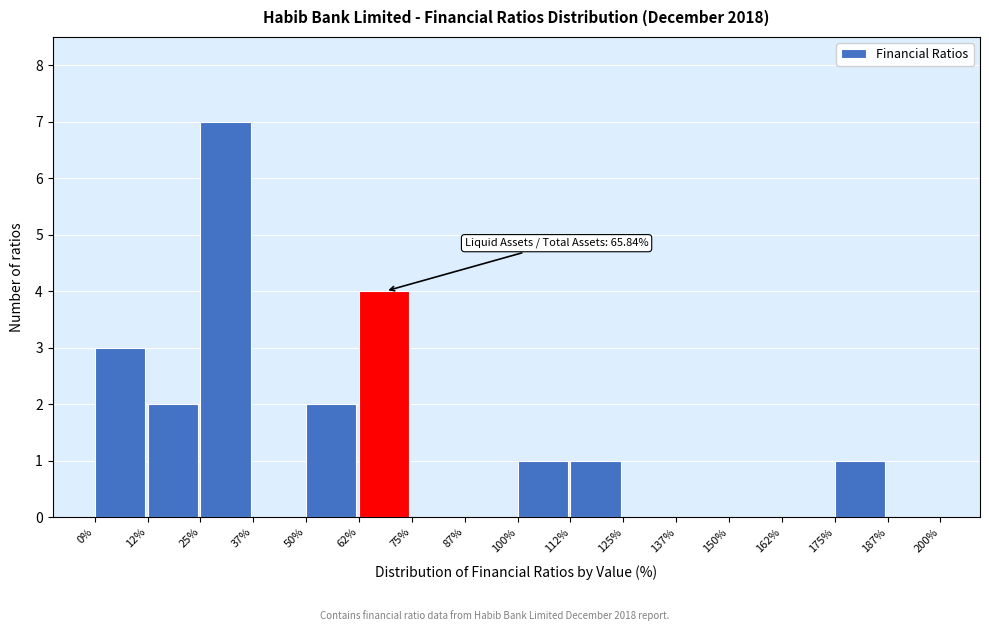

Which range on the x-axis has the tallest bar?

25% to 37%